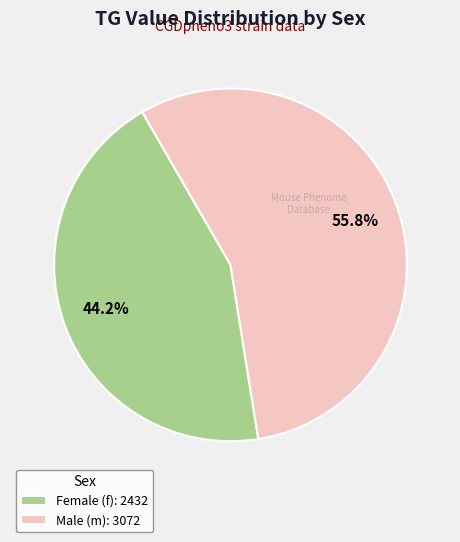

Is the sum of Female (f): 2432 and Male (m): 3072 greater than half?

Yes